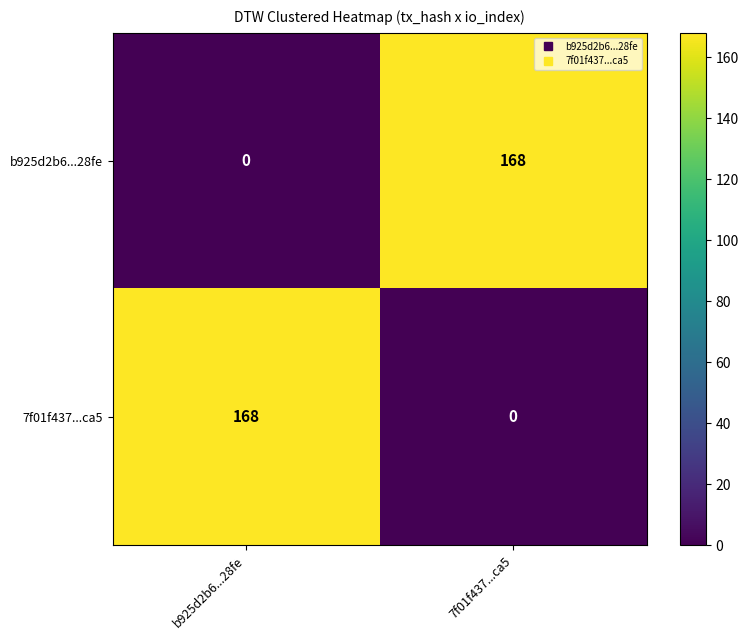

Where is b925d2b6...28fe nearest to the value 84?

b925d2b6...28fe